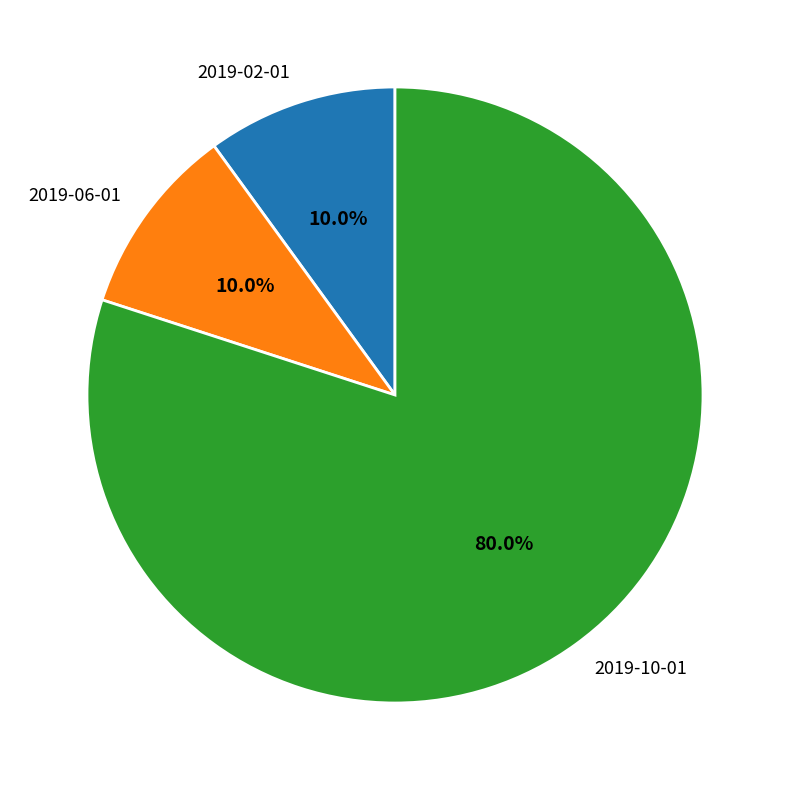

What is the largest slice in the pie chart?

2019-10-01